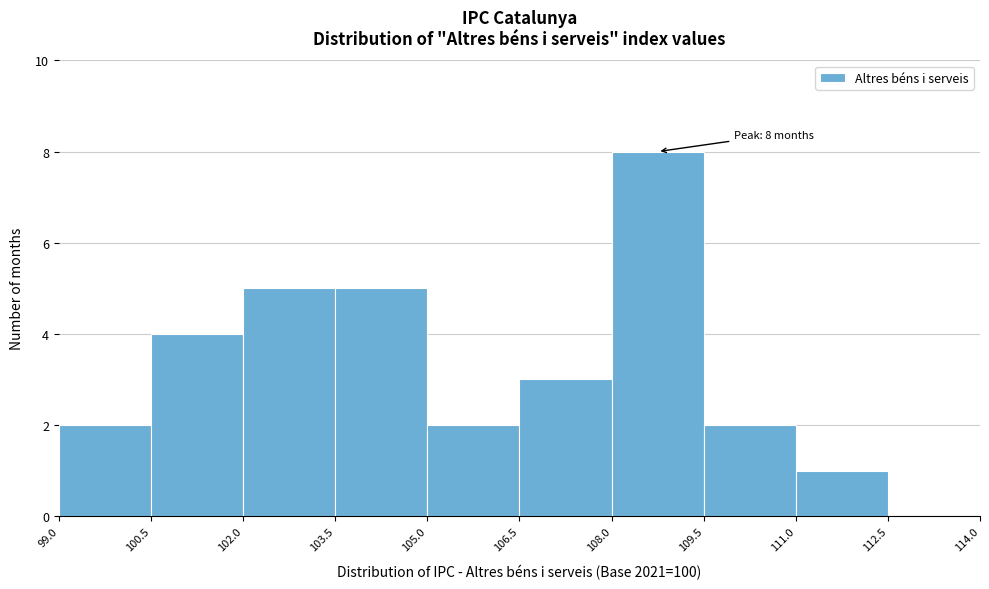

Over which range of the x-axis is the bar tallest?

108.0 to 109.5